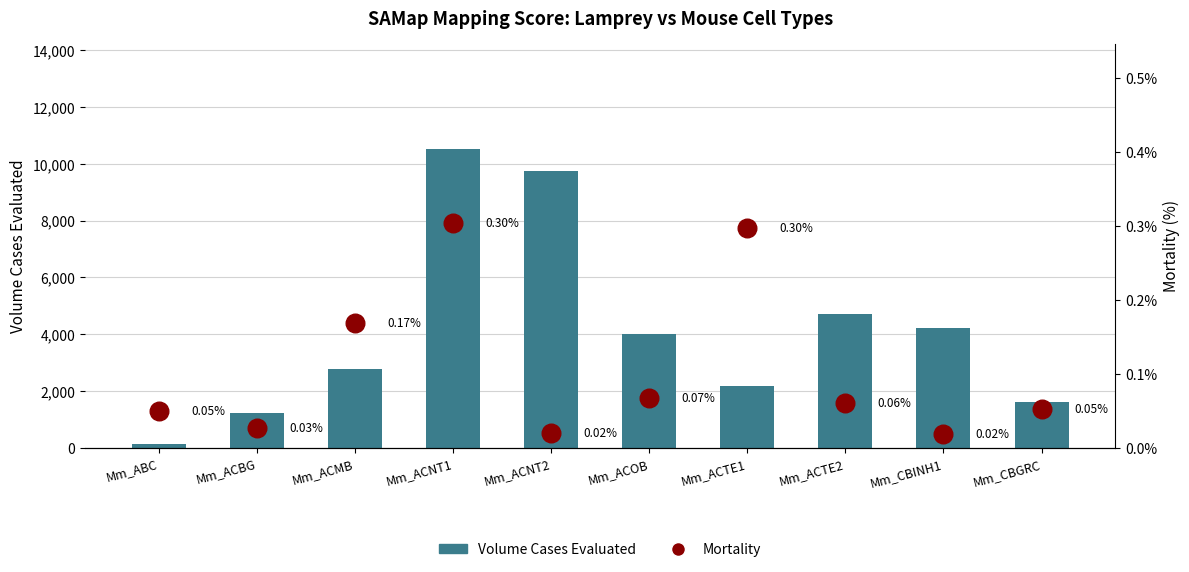

Which series has the widest spread of Y values?

Volume Cases Evaluated